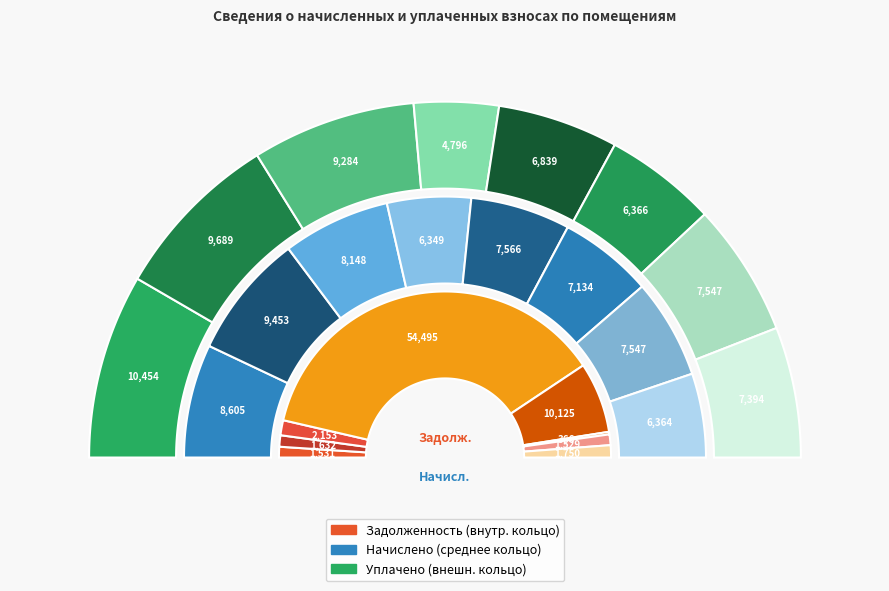

Which has a higher value, 4 or 11?

11